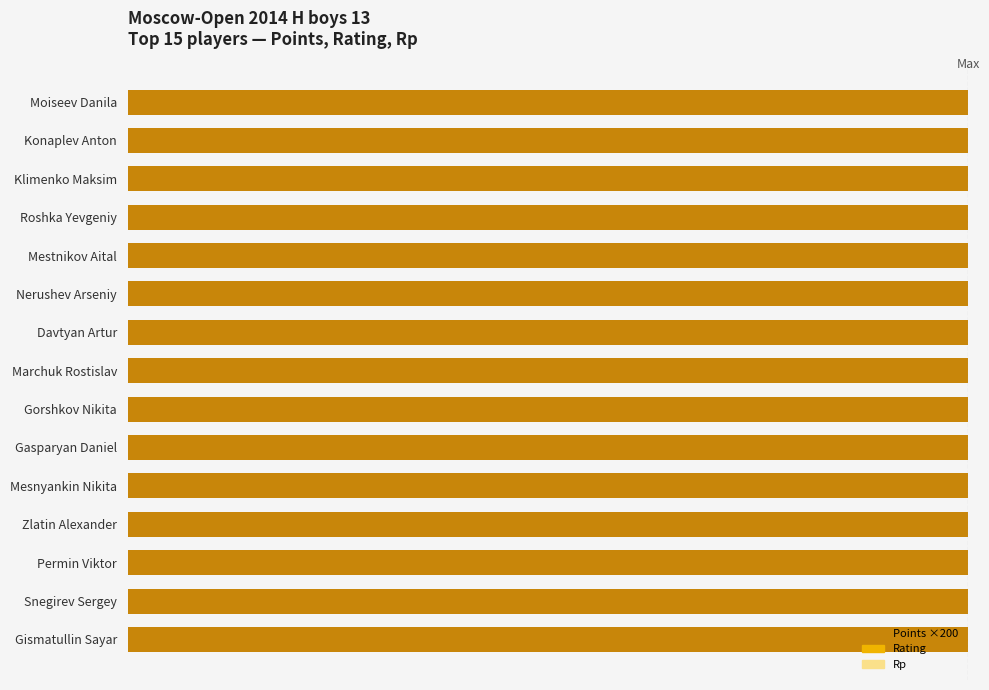

Is it true that Rating equals 2773 at Marchuk Rostislav?

False